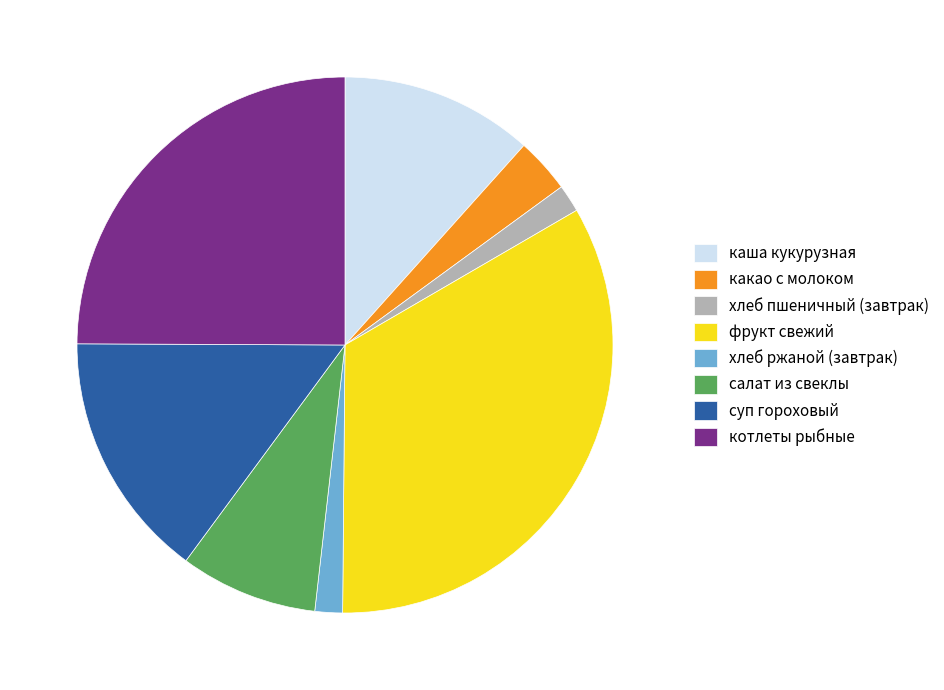

Which slice is the largest?

фрукт свежий